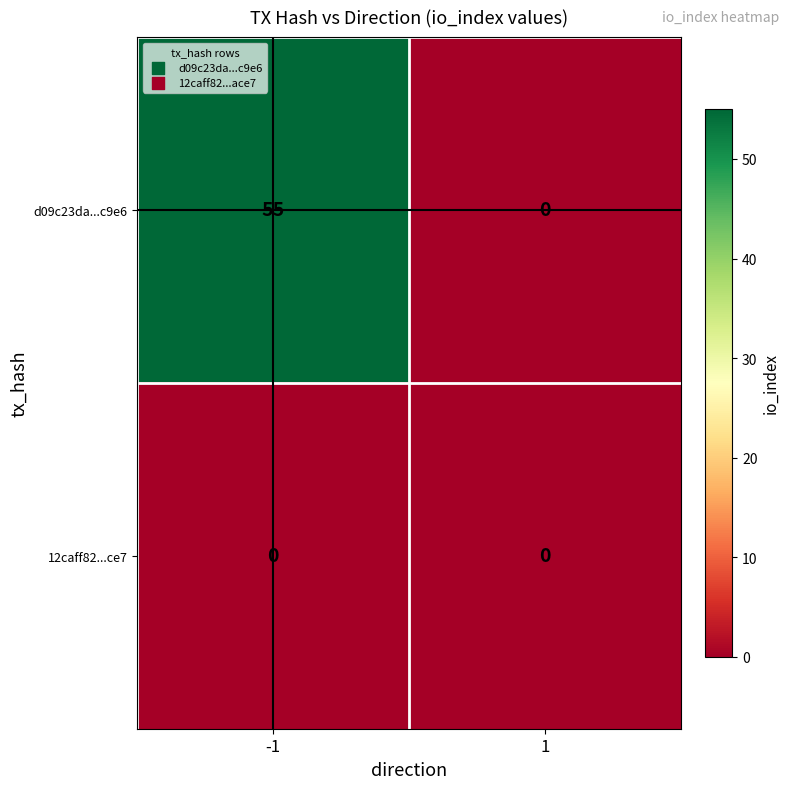

What is the difference between the maximum and minimum values in the d09c23da...c9e6 series?

55